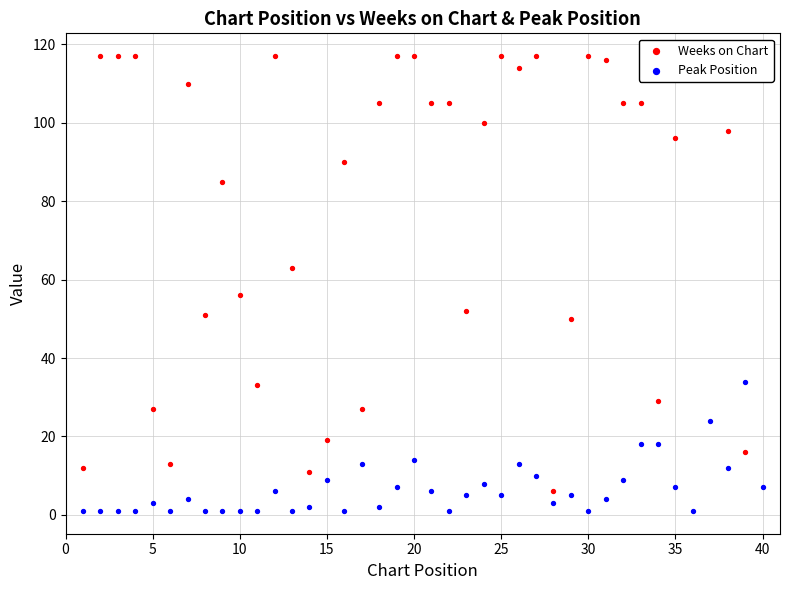

Which series has the widest spread of Y values?

Weeks on Chart